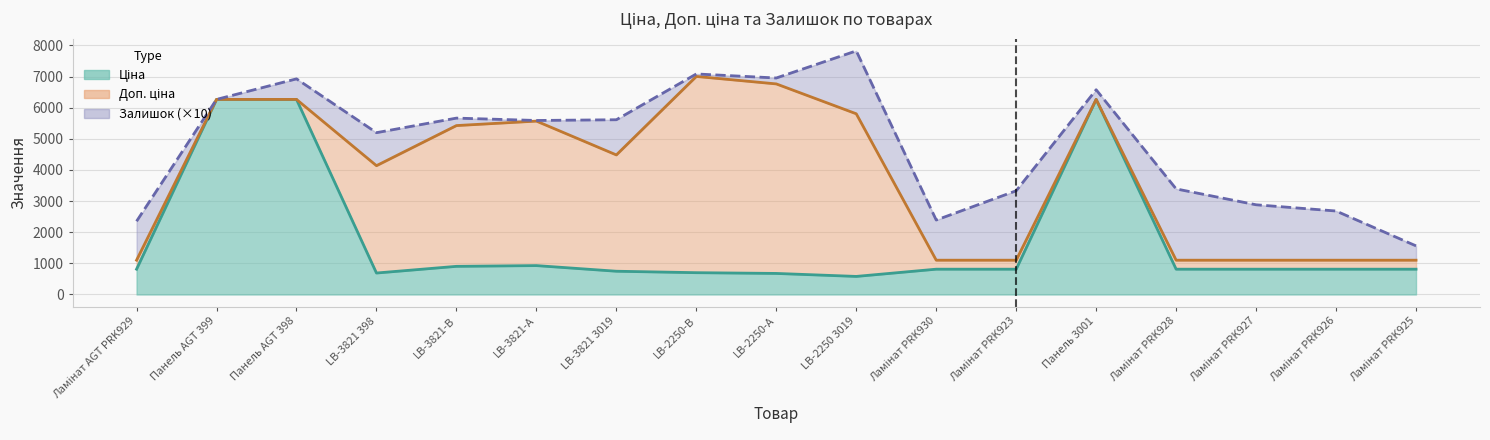

In Ціна, how many points are higher than both neighbors (excluding endpoints)?

2